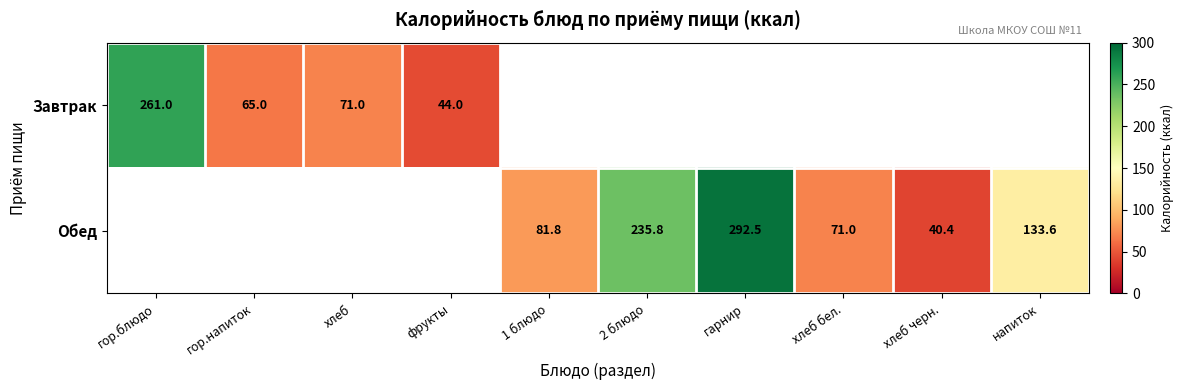

What is the maximum value shown in the chart?

292.5